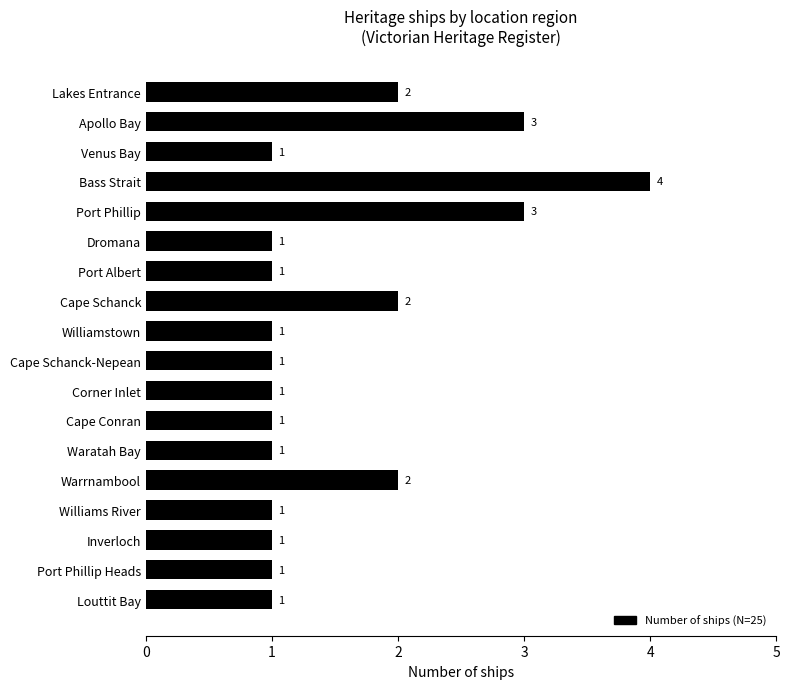

How many data points does each series have?

18